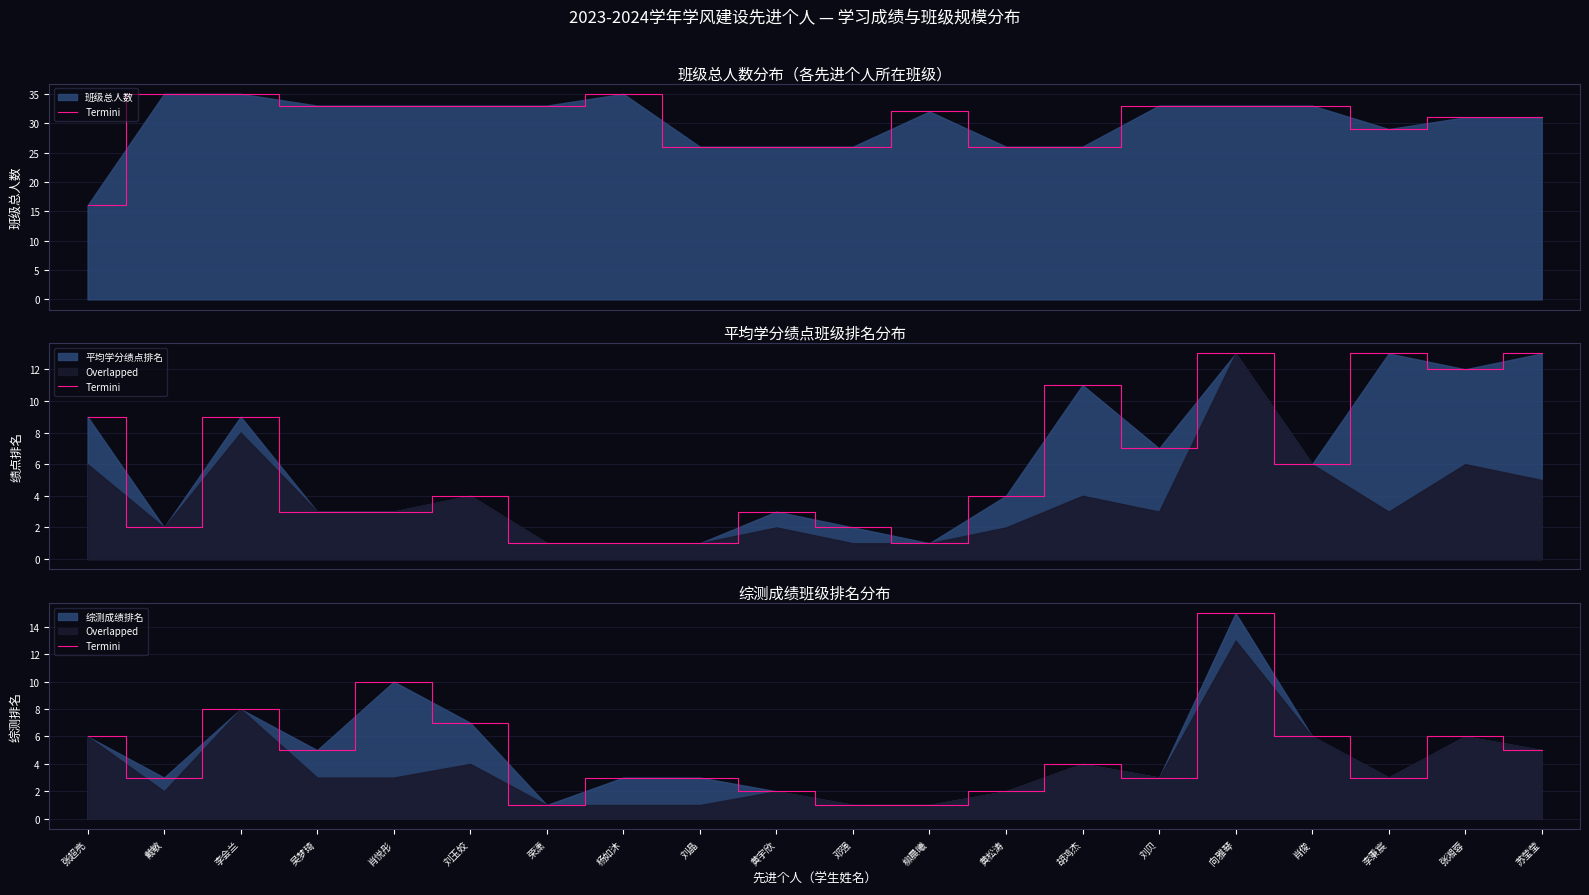

Which has a higher value, 刘贝 or 邓强?

刘贝